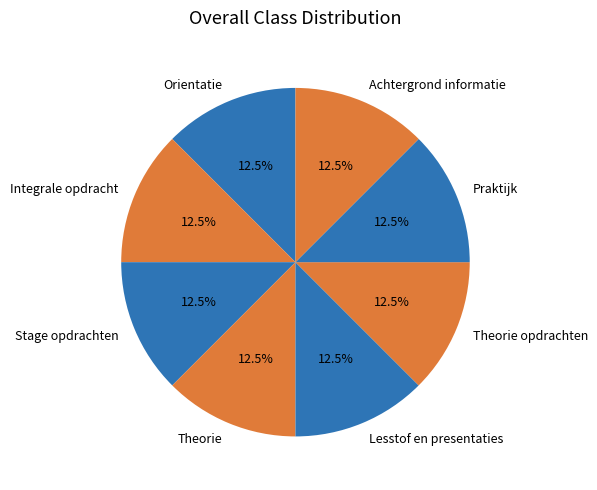

Combined, do Integrale opdracht and Orientatie account for over 50%?

No